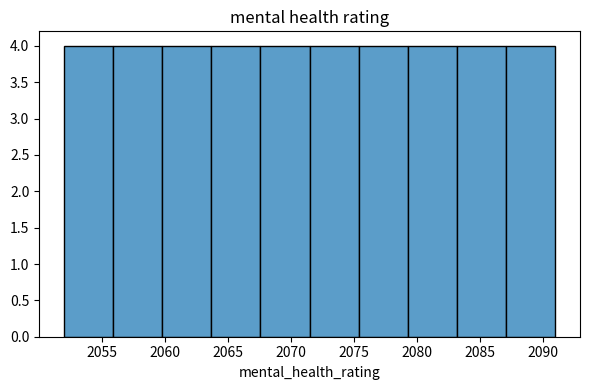

Reading left to right, transcribe this chart: for each bar, give the range it covers on the x-axis and its height. Neither the bar edges nor the heights are printed on the chart, so give them approximately, as read against the axes.

2052.0 to 2055.9: 4
2055.9 to 2059.8: 4
2059.8 to 2063.7: 4
2063.7 to 2067.6: 4
2067.6 to 2071.5: 4
2071.5 to 2075.4: 4
2075.4 to 2079.3: 4
2079.3 to 2083.2: 4
2083.2 to 2087.1: 4
2087.1 to 2091.0: 4